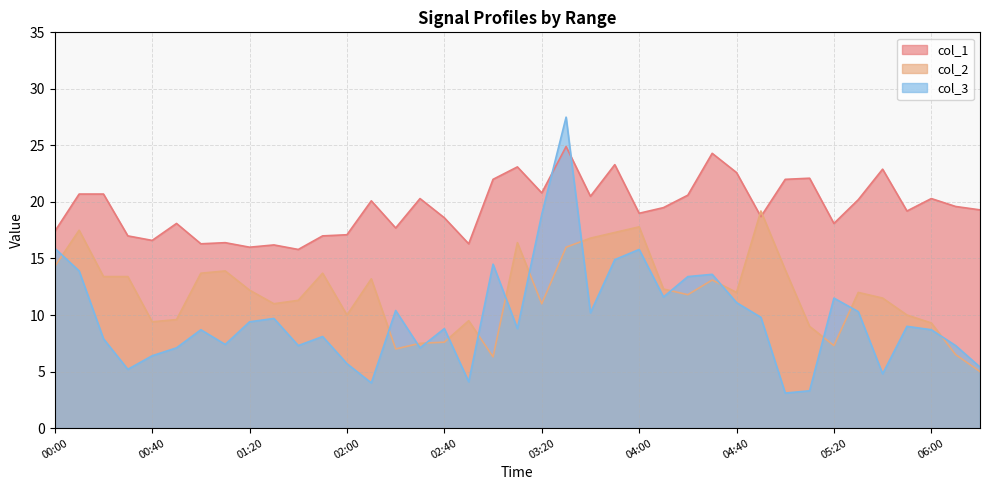

How many values in the col_1 series exceed 19?

22